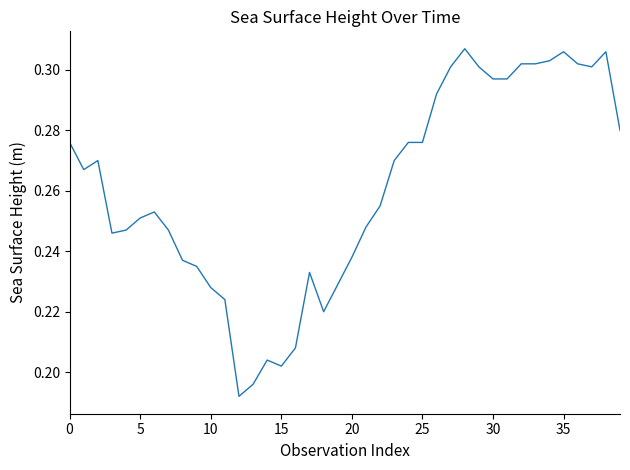

Does the chart have visible grid lines?

No